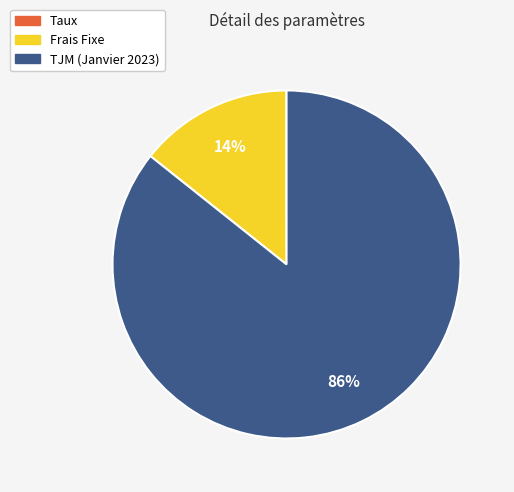

What percentage is the Frais Fixe slice, to the nearest percent?

14%